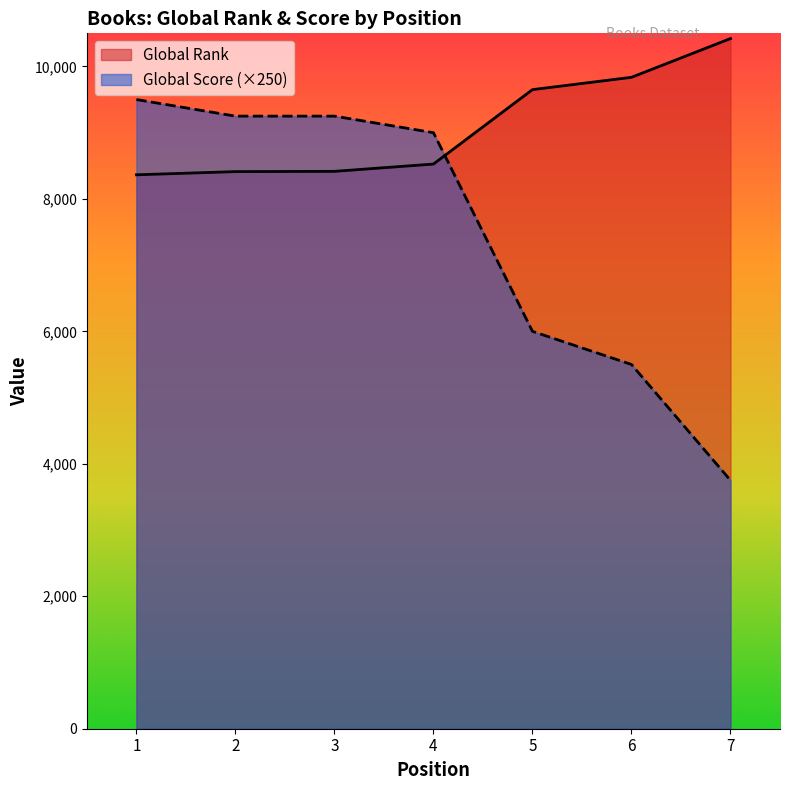

Which series changed the most between 2 and 7?

Global Score (×250)